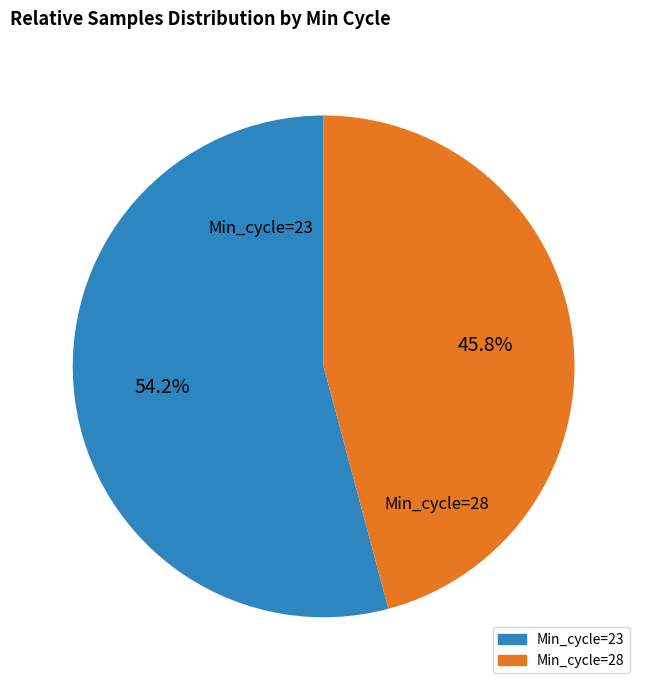

Rank the categories by value from lowest to highest.

Min_cycle=28, Min_cycle=23